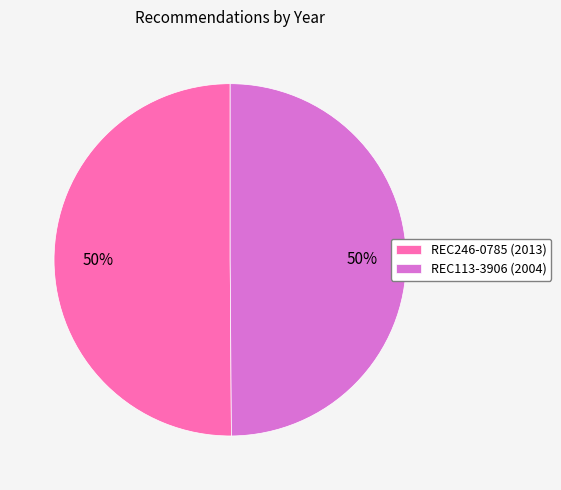

The REC246-0785 (2013) slice represents 50% of the pie. True or false?

True